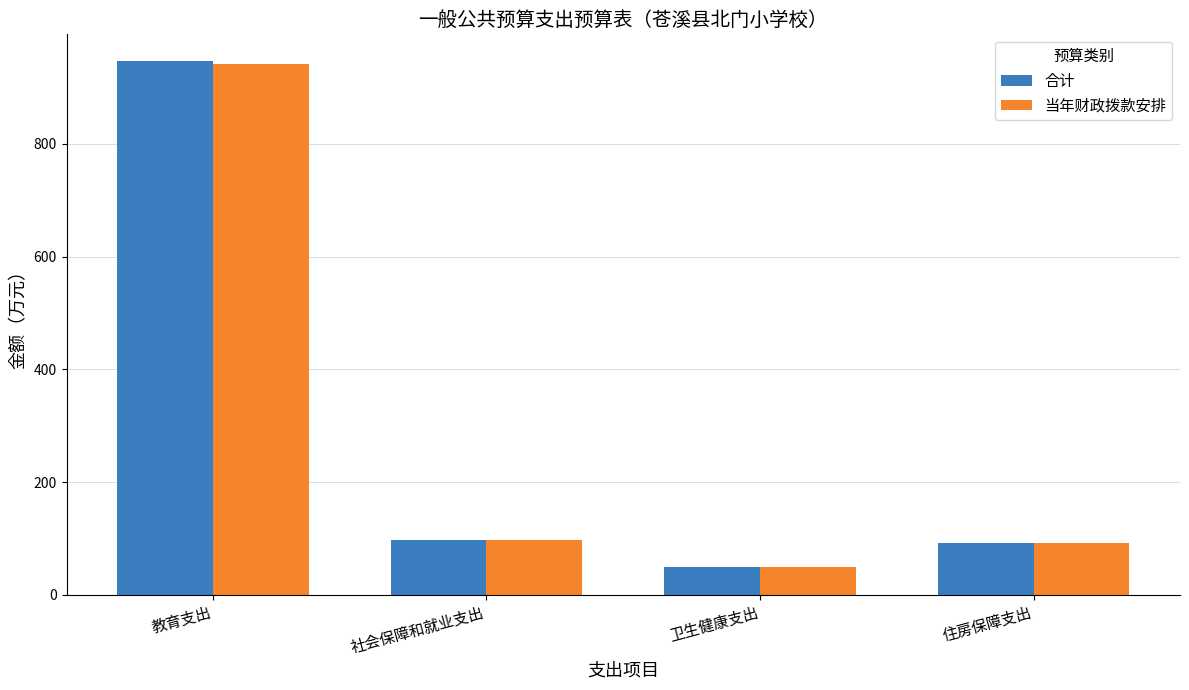

What is the sum of all 当年财政拨款安排 values?

1180.1